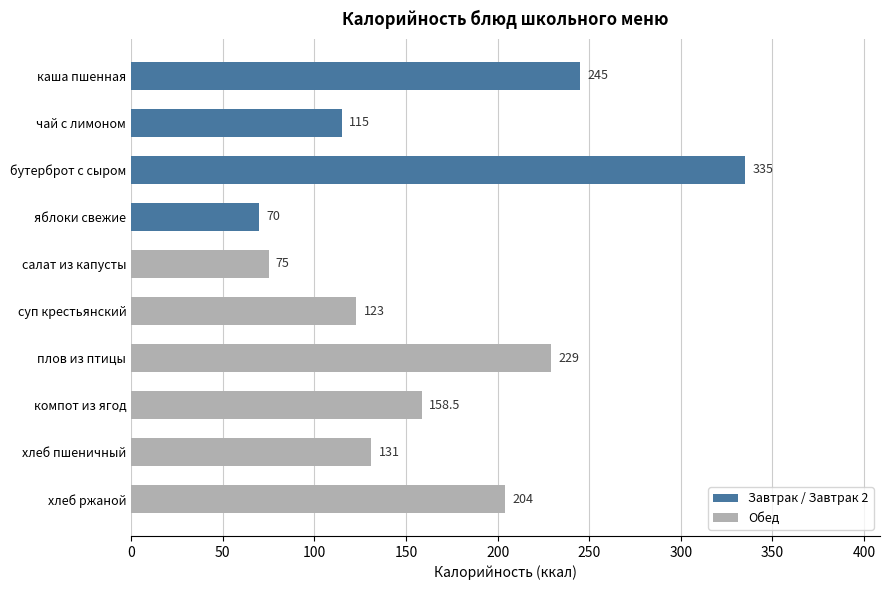

List the labels in order of value, largest first.

бутерброт с сыром, каша пшенная, плов из птицы, хлеб ржаной, компот из ягод, хлеб пшеничный, суп крестьянский, чай с лимоном, салат из капусты, яблоки свежие